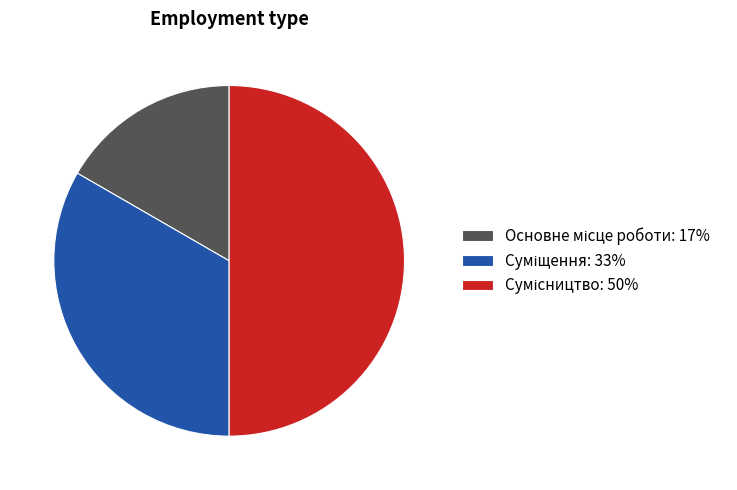

To the nearest percent, what is the difference between the Суміщення and Сумісництво slice percentages?

17%